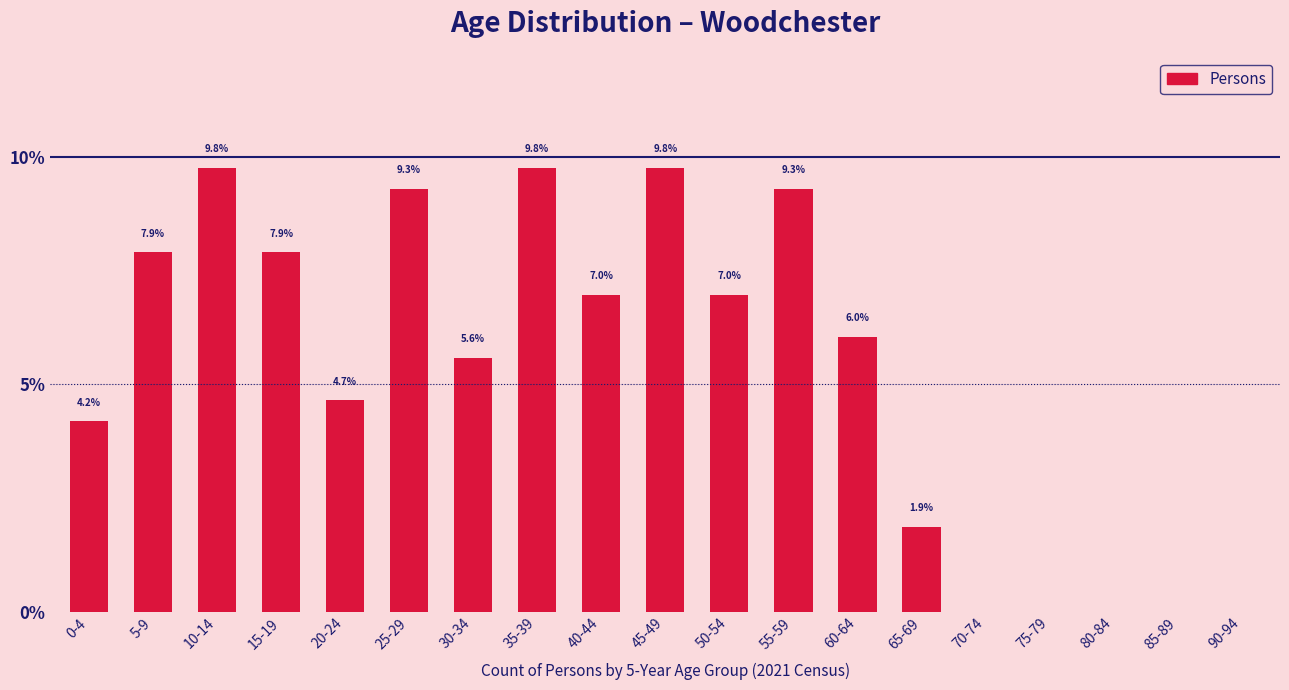

Reading left to right, extract all data points from this chart.

0-4=4.2	5-9=7.9	10-14=9.8	15-19=7.9	20-24=4.7	25-29=9.3	30-34=5.6	35-39=9.8	40-44=7.0	45-49=9.8	50-54=7.0	55-59=9.3	60-64=6.0	65-69=1.9	70-74=0.0	75-79=0.0	80-84=0.0	85-89=0.0	90-94=0.0